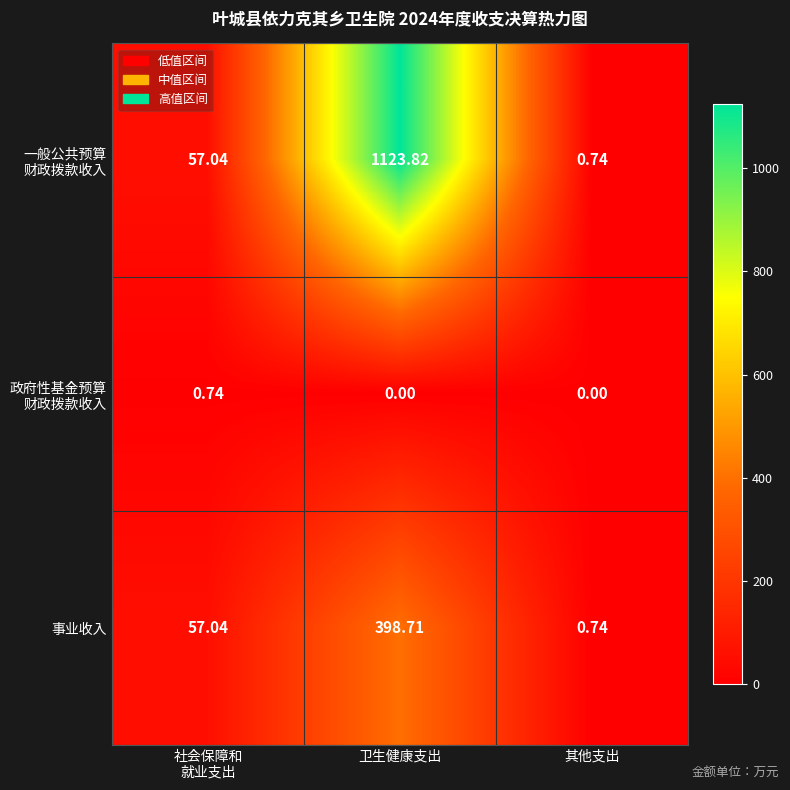

At which category does the chart reach its peak across all series?

卫生健康支出